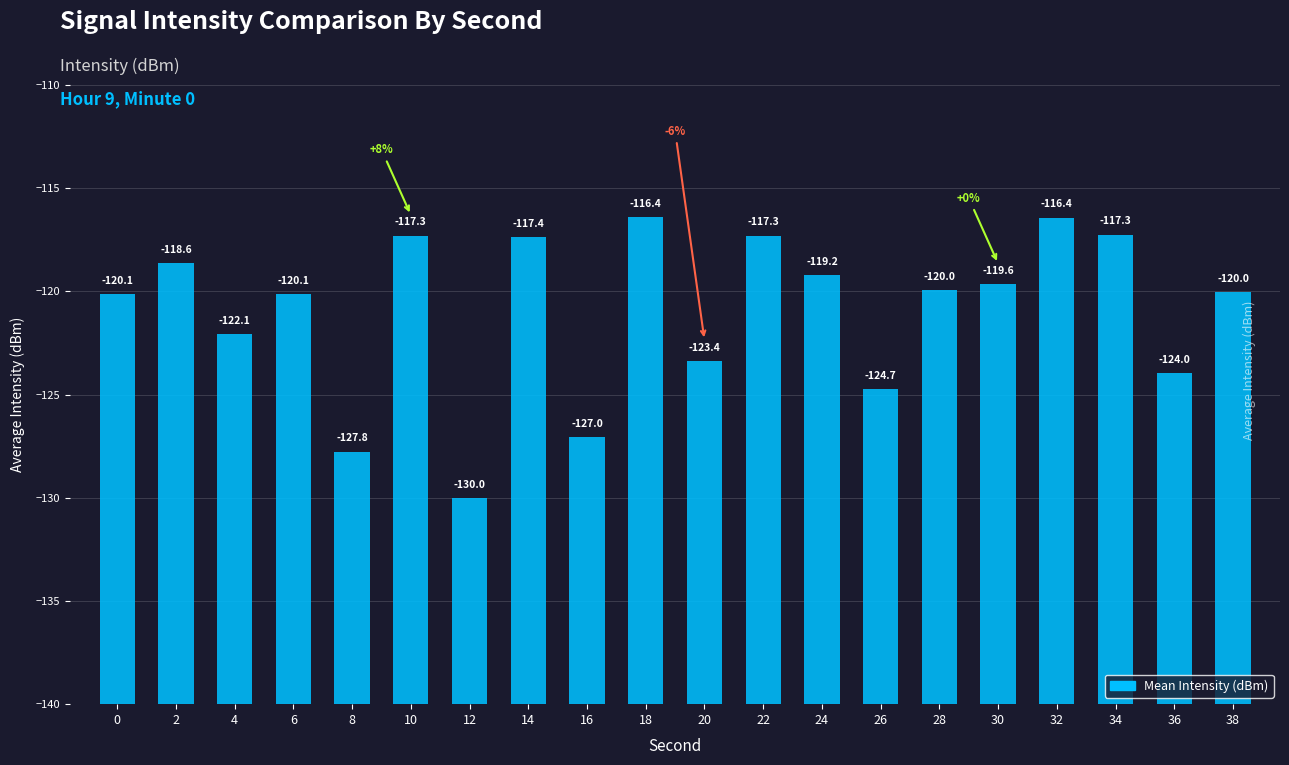

Rank the categories by value from lowest to highest.

12, 8, 16, 26, 36, 20, 4, 0, 6, 38, 28, 30, 24, 2, 14, 10, 22, 34, 32, 18